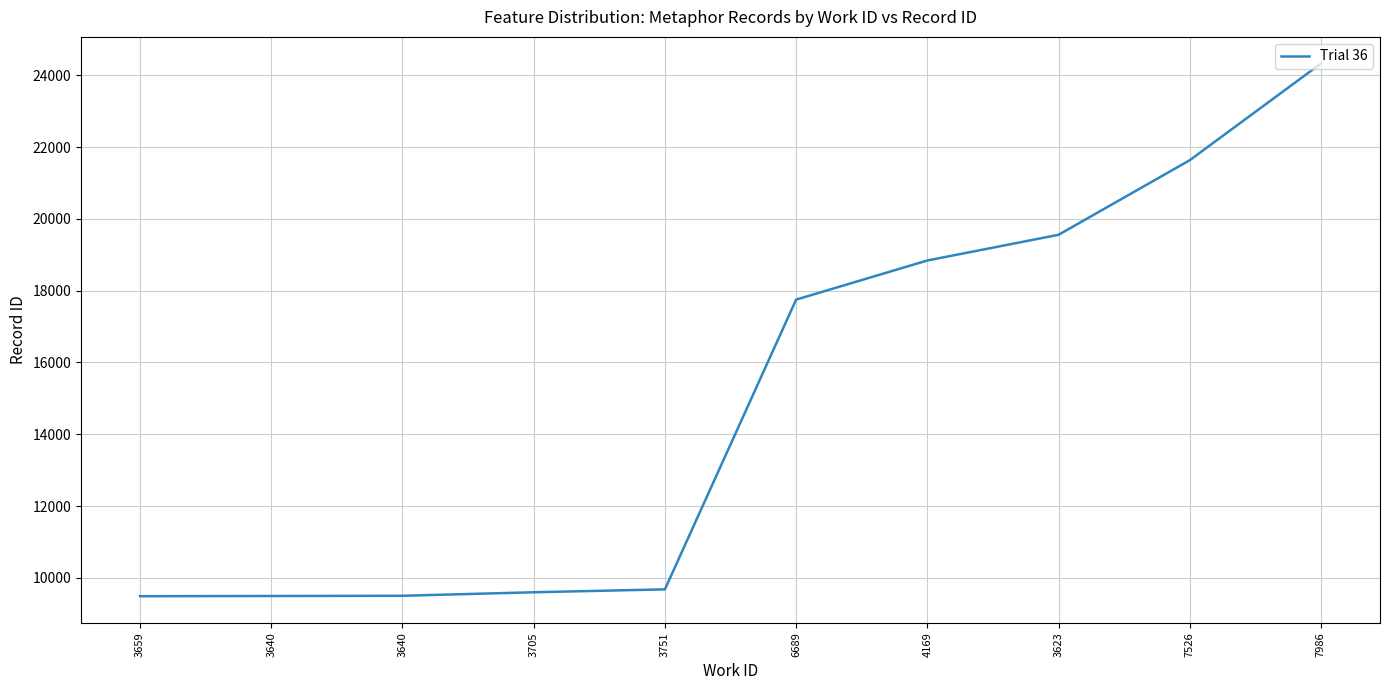

How many lines are shown in the chart?

1